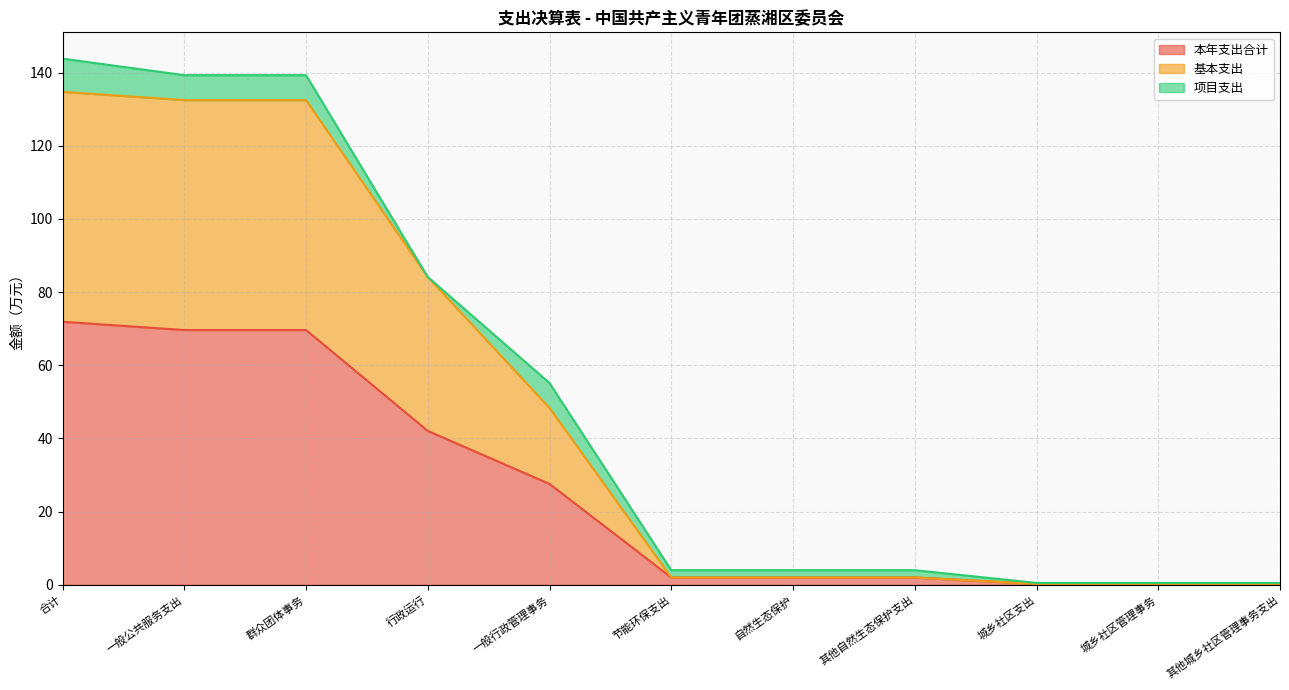

What is the average value of the 基本支出 series?

49.0